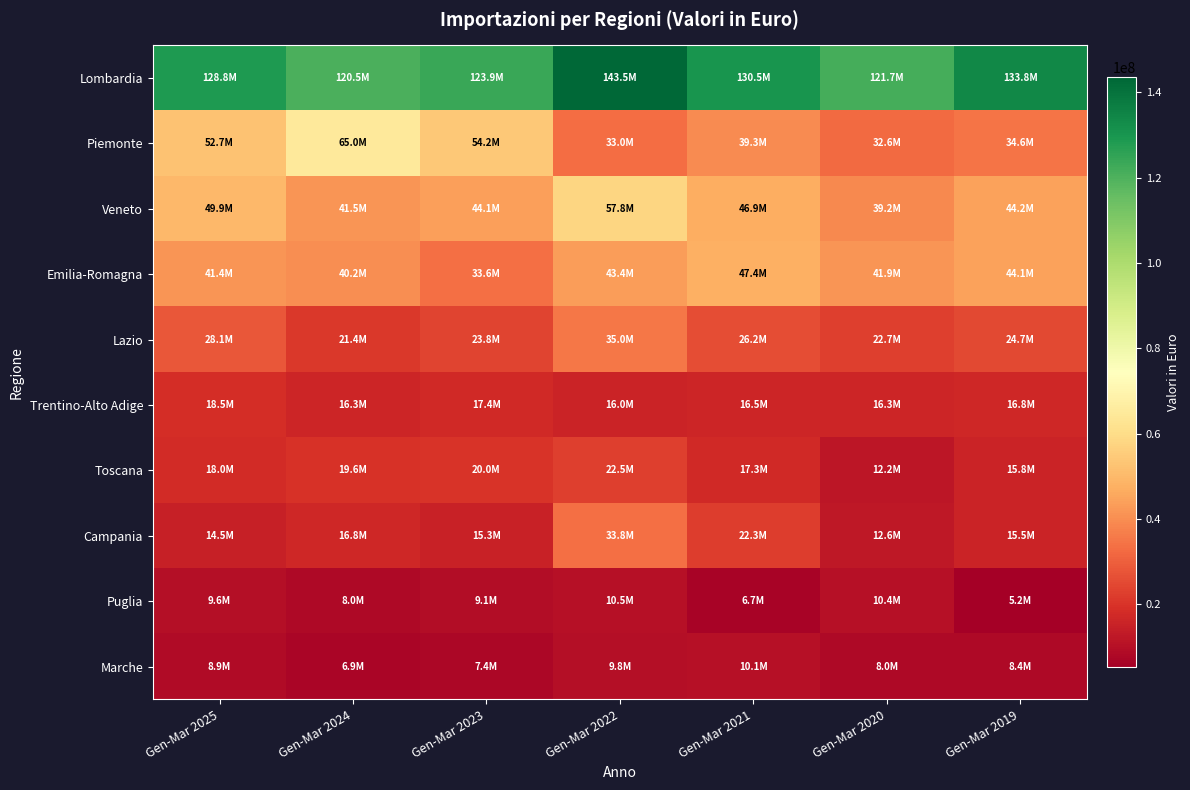

Rank the series at Gen-Mar 2024 from lowest to highest value.

Marche, Puglia, Trentino-Alto Adige, Campania, Toscana, Lazio, Emilia-Romagna, Veneto, Piemonte, Lombardia